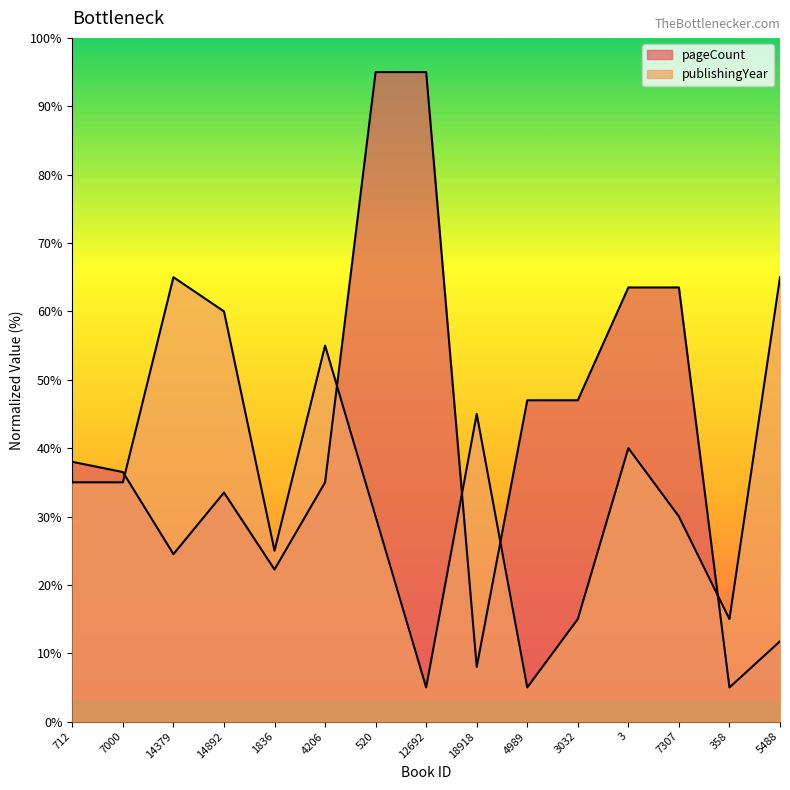

What position from the left is 4989?

10